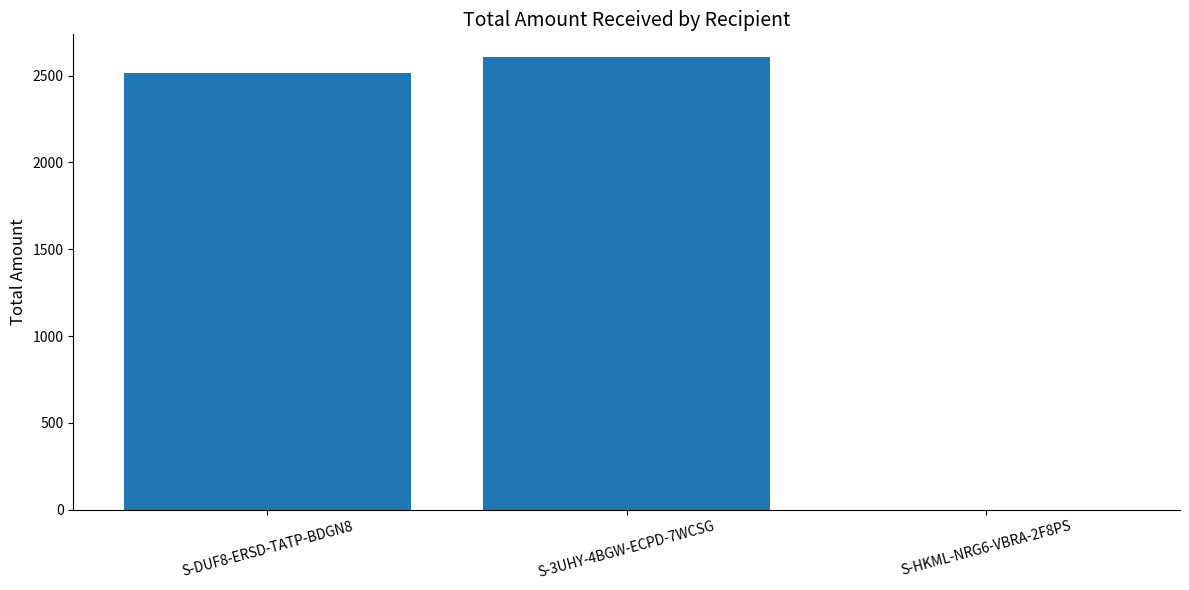

What is the average value?

1707.1